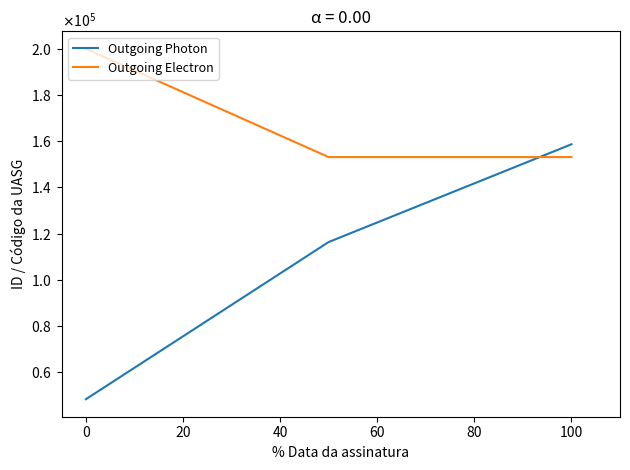

Count the Outgoing Electron values in the range 153173 to 200124.

3